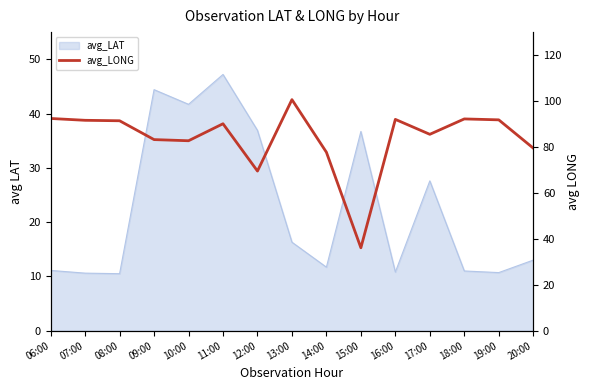

Is this an area chart (filled region under the line)?

No